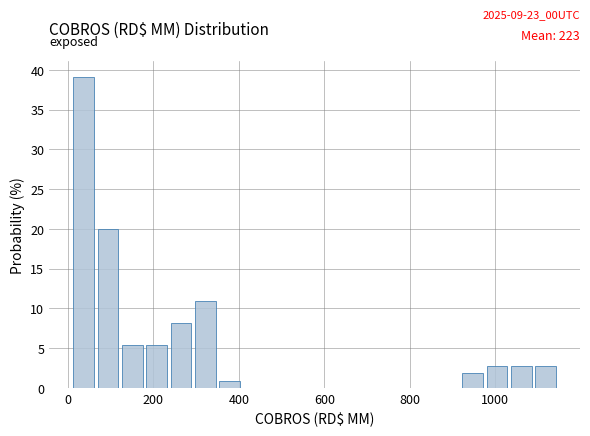

Read against the x-axis, roughly where is the centre of the tallest bar?

40